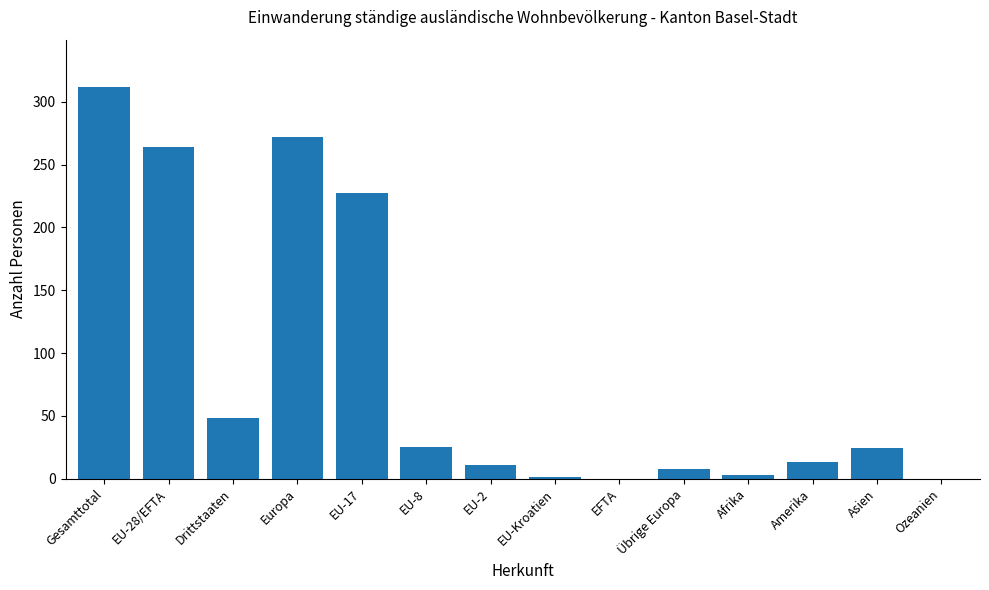

Where does the data first go above 24?

Gesamttotal